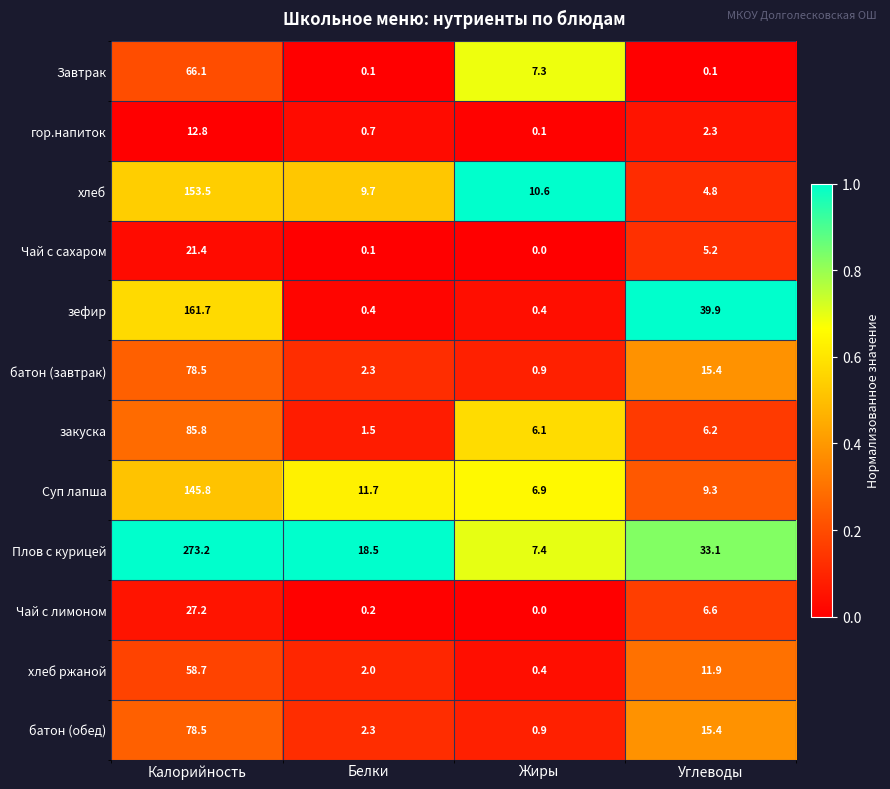

Rank the categories by гор.напиток value from lowest to highest.

Жиры, Белки, Углеводы, Калорийность